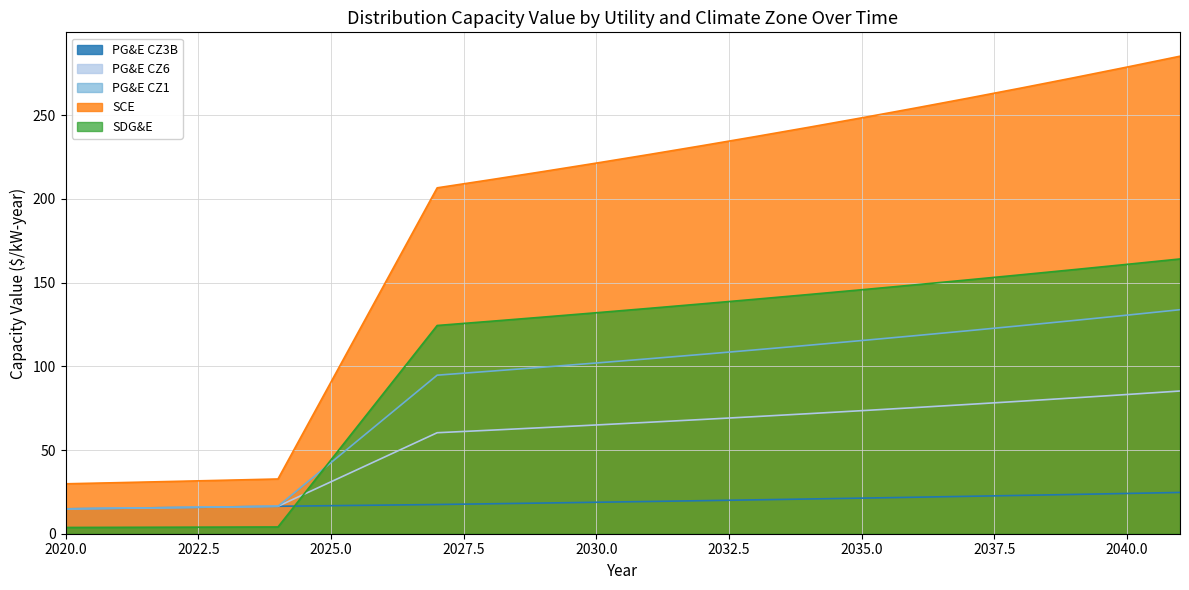

Where is PG&E CZ6 nearest to the value 50?

2026